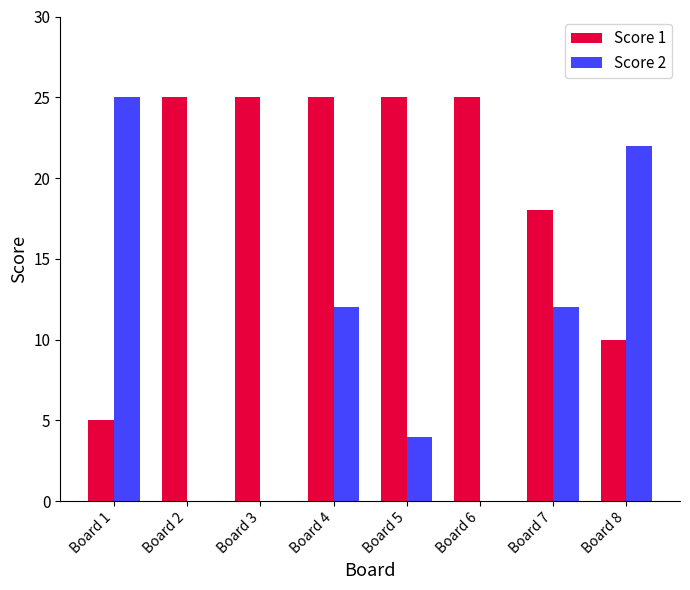

At which label does Score 2 reach its peak?

Board 1